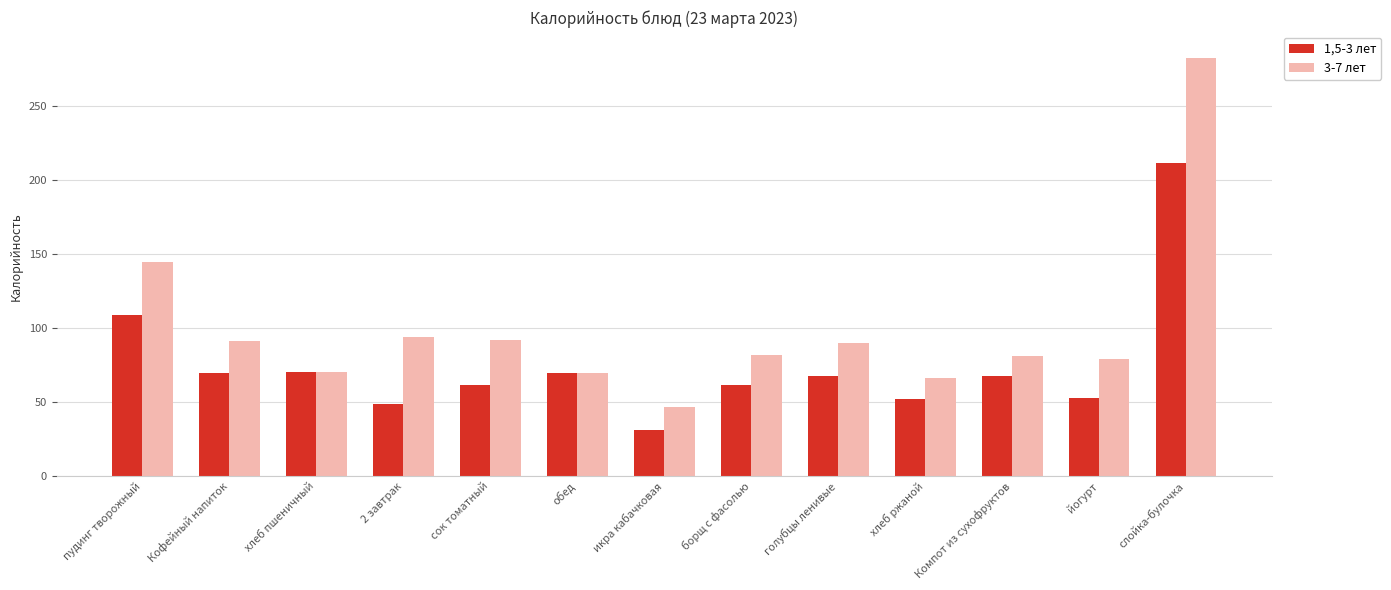

At how many categories does at least one series exceed 160?

1